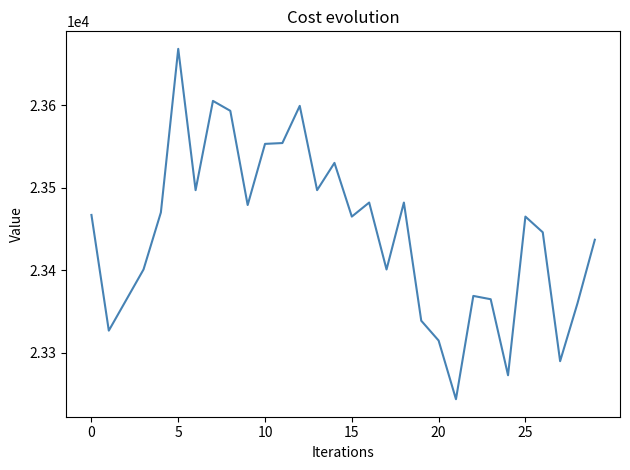

What is the difference between the maximum and minimum values?

424